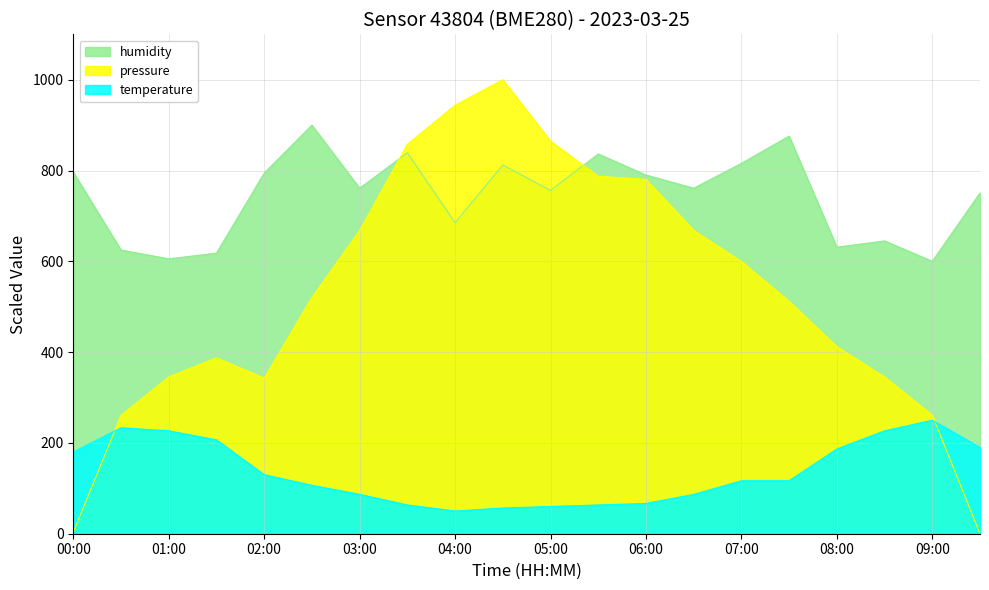

Rank the series by their average value, from lowest to highest.

temperature, pressure, humidity